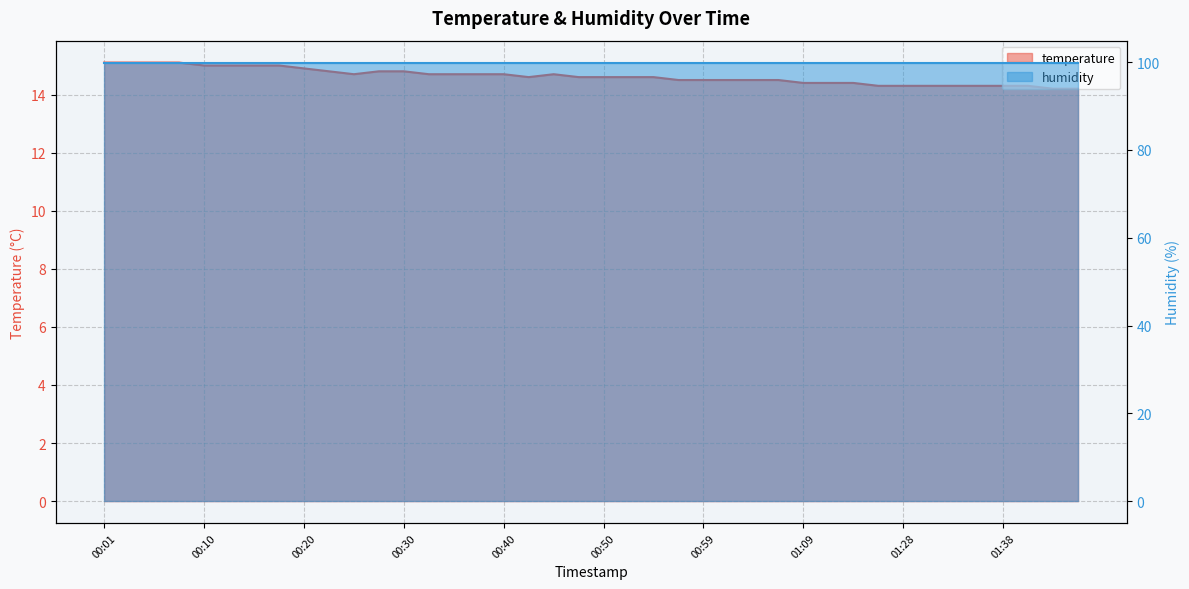

Rank the categories by value from highest to lowest.

00:01, 00:03, 00:05, 00:08, 00:10, 00:13, 00:15, 00:18, 00:20, 00:23, 00:28, 00:30, 00:25, 00:32, 00:35, 00:37, 00:40, 00:45, 00:42, 00:47, 00:50, 00:52, 00:54, 00:57, 00:59, 01:02, 01:04, 01:07, 01:09, 01:12, 01:15, 01:20, 01:28, 01:30, 01:33, 01:35, 01:38, 01:40, 01:42, 01:45